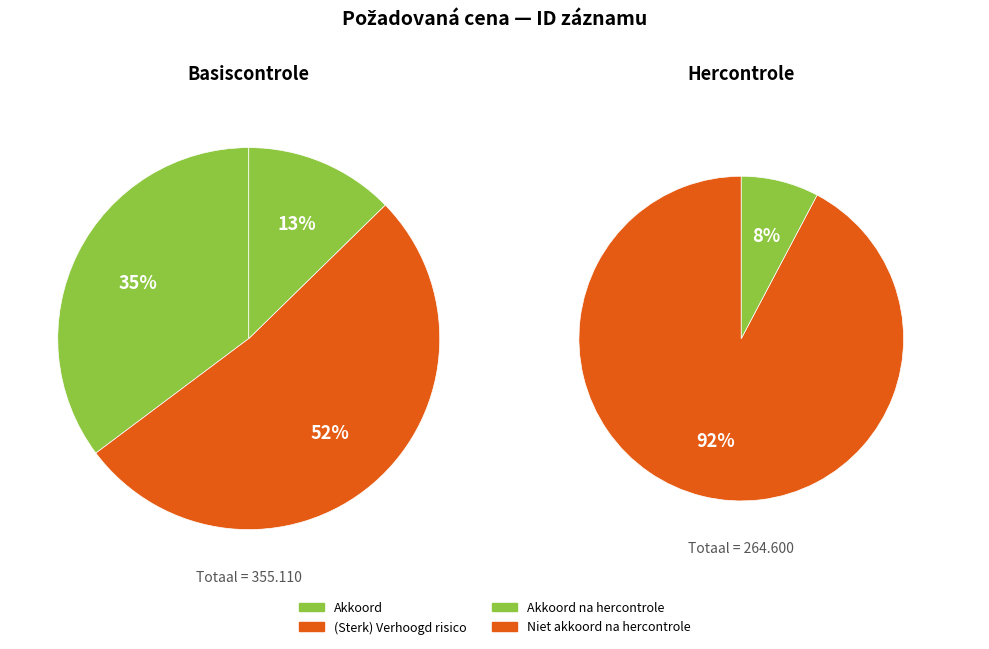

What percentage is NOT represented by 98384?

79.8%